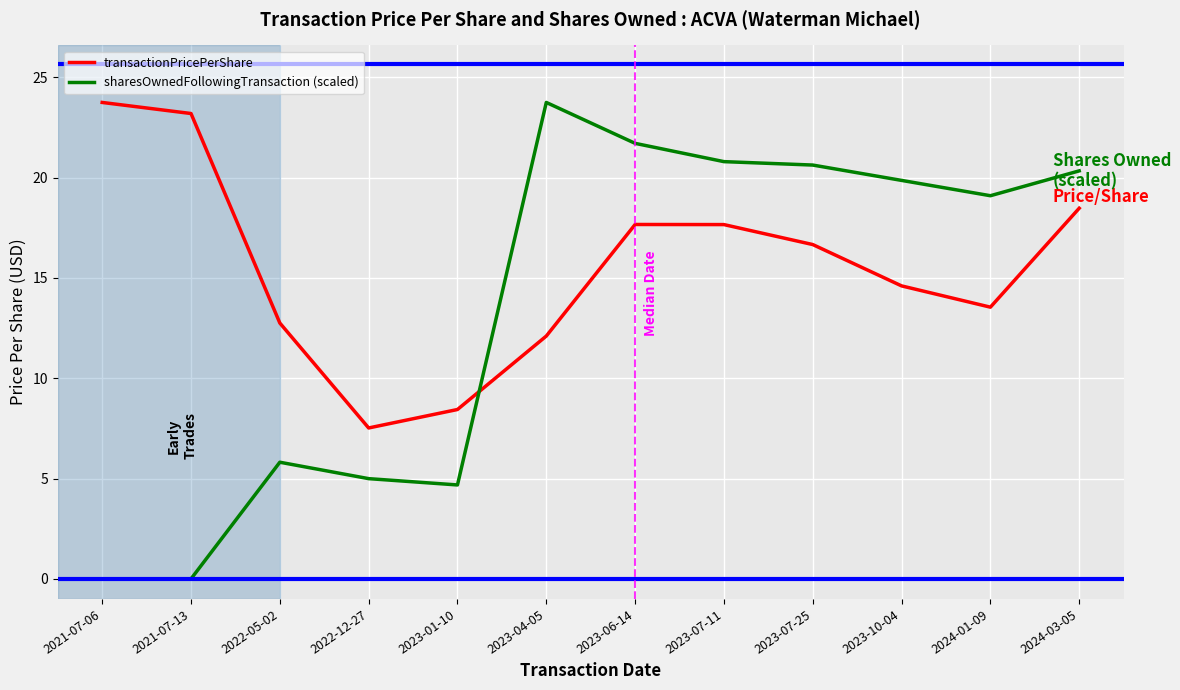

What position from the right is 2023-04-05?

7